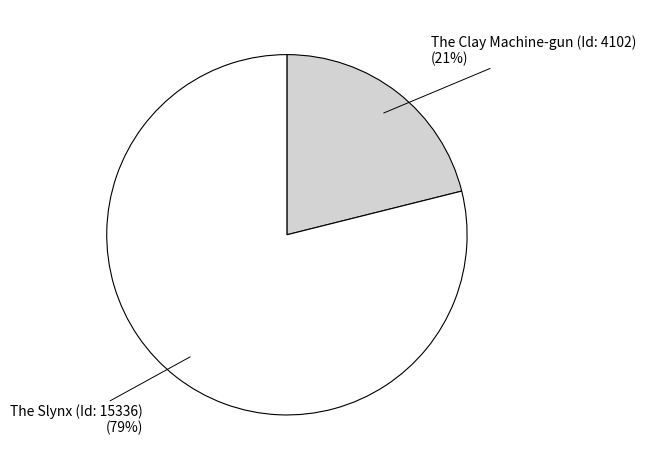

Rank the categories by value from highest to lowest.

The Slynx (Id: 15336), The Clay Machine-gun (Id: 4102)